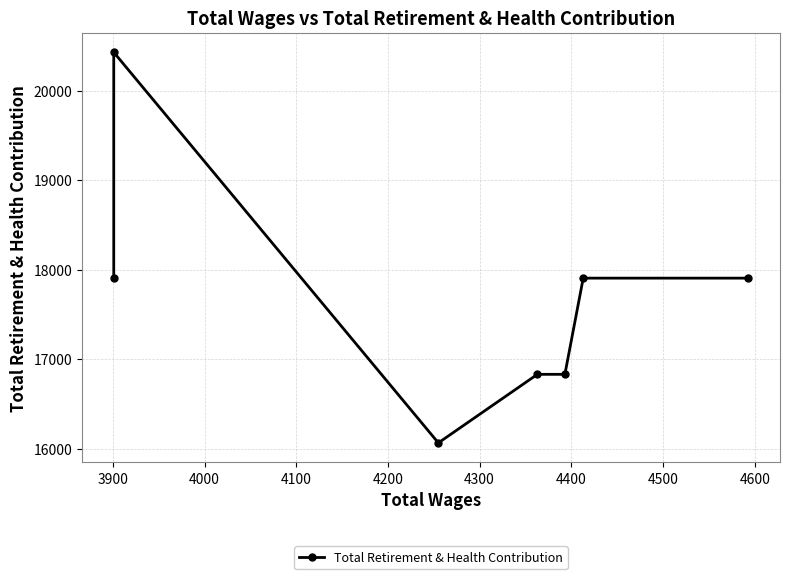

Which has a higher value, 4400 or 4000?

4400